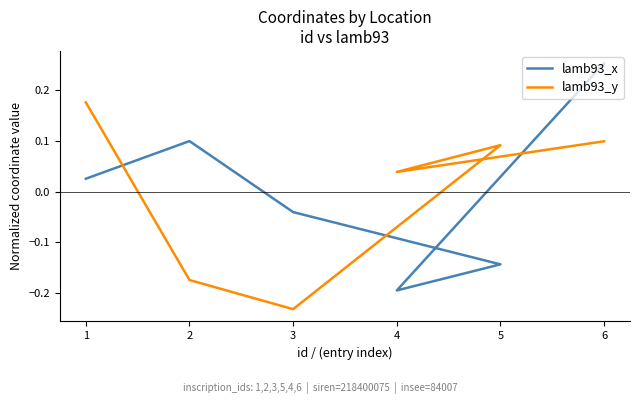

Rank the series by their average value, from highest to lowest.

lamb93_y, lamb93_x